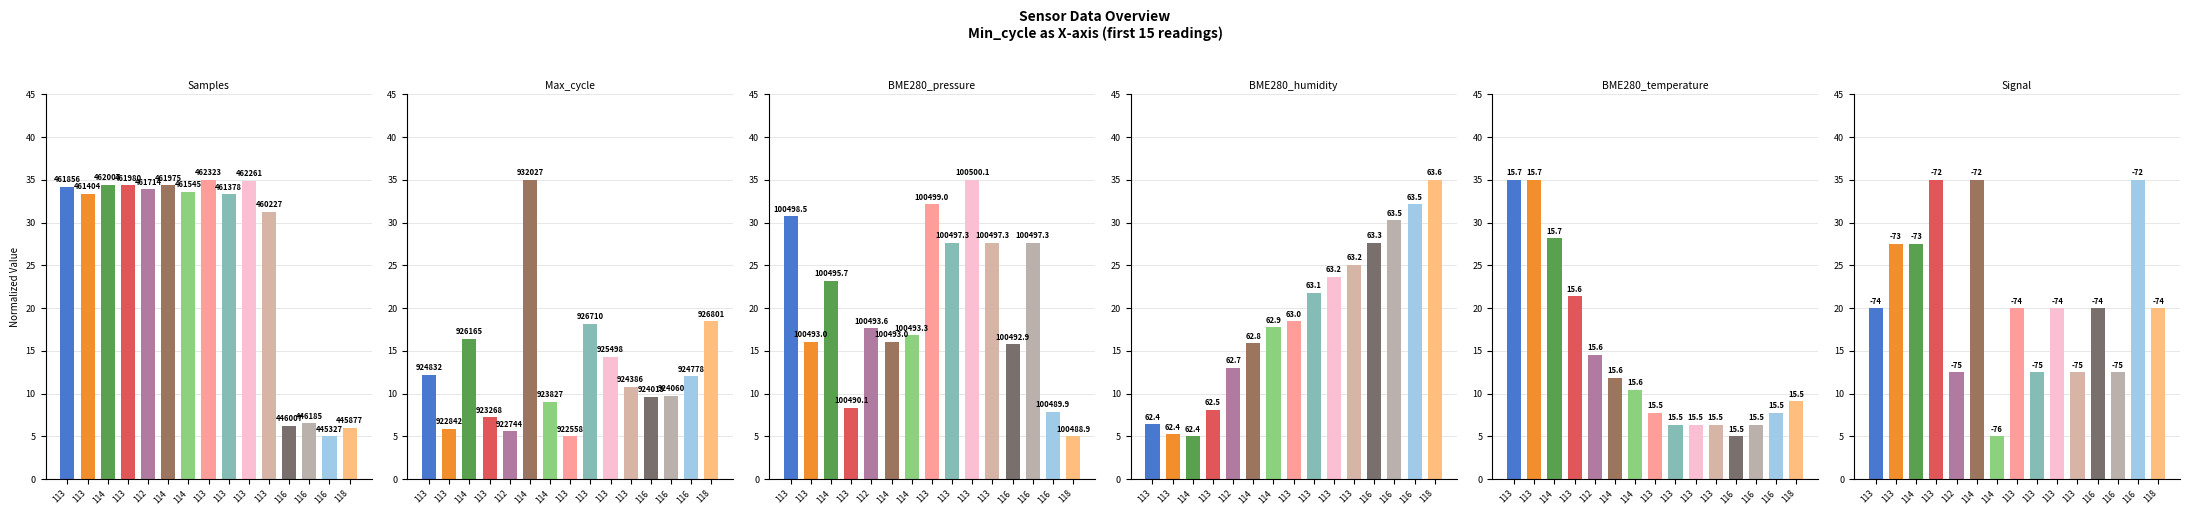

Which category has the highest value across all series?

113